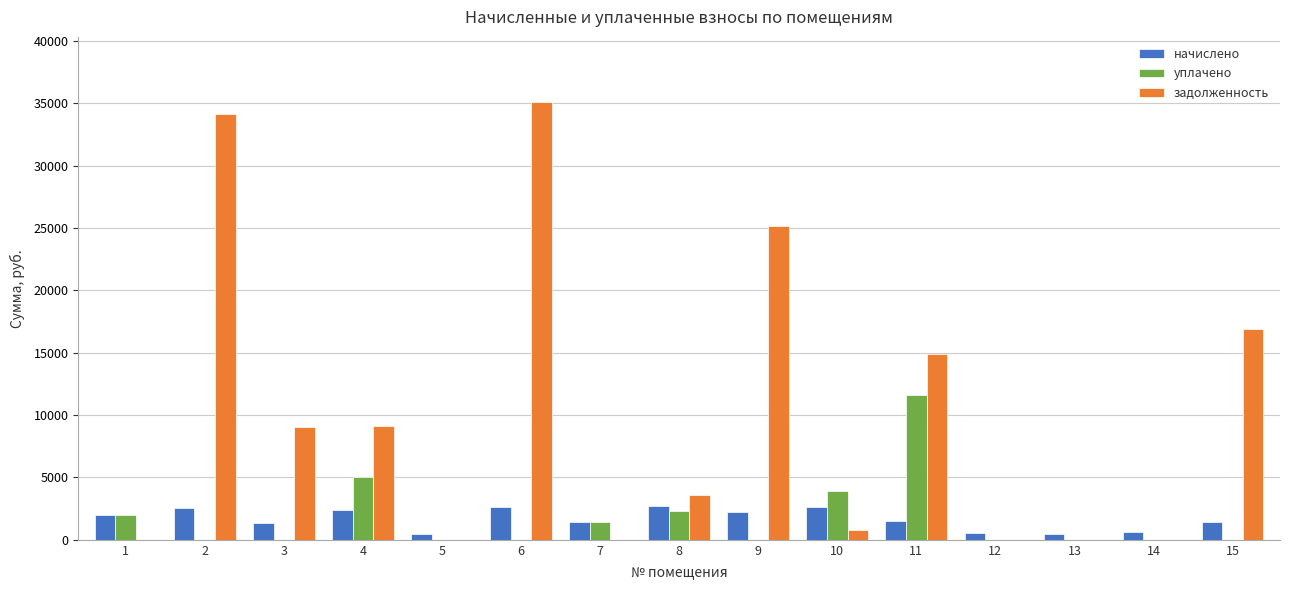

What is the sum of all задолженность values?

148712.7